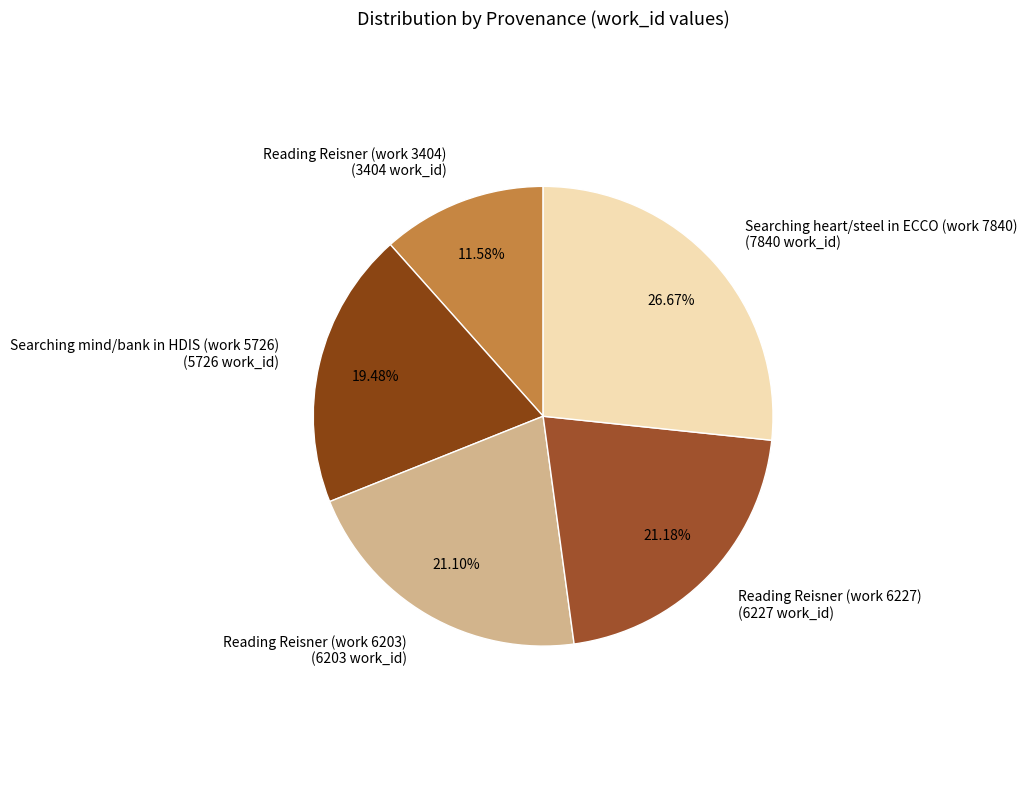

How many segments does this pie chart have?

5